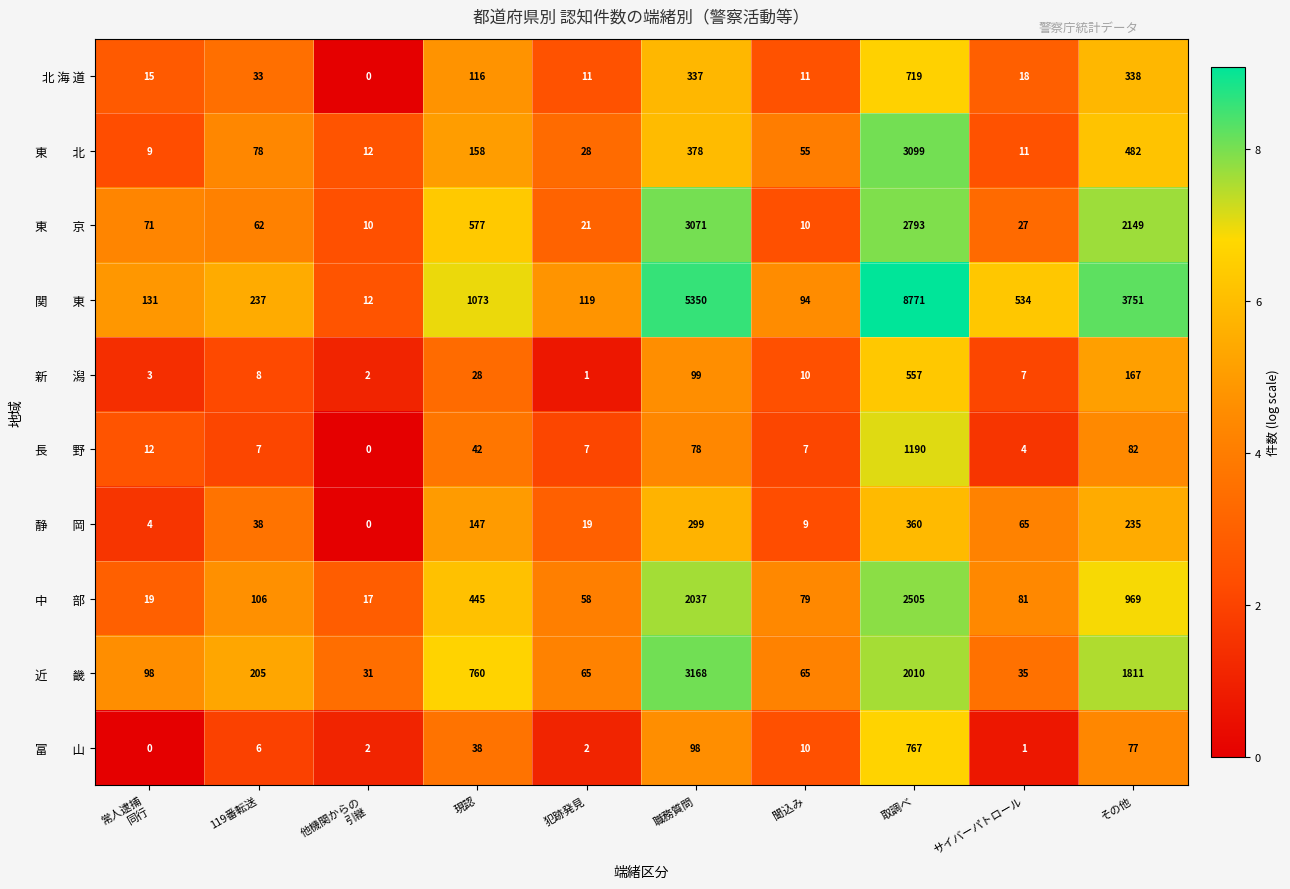

What is the total value across all series at 取調べ?

22771